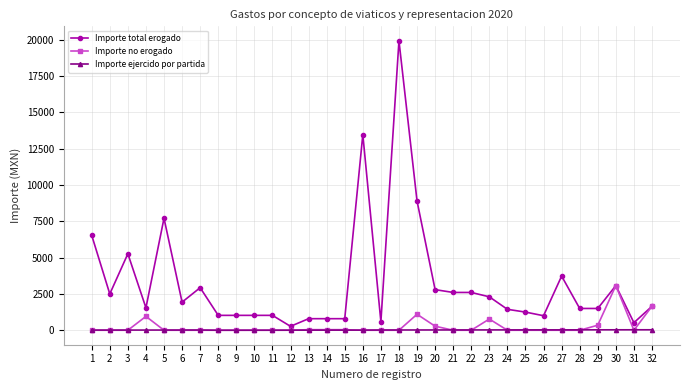

Count the number of data series in this chart.

3